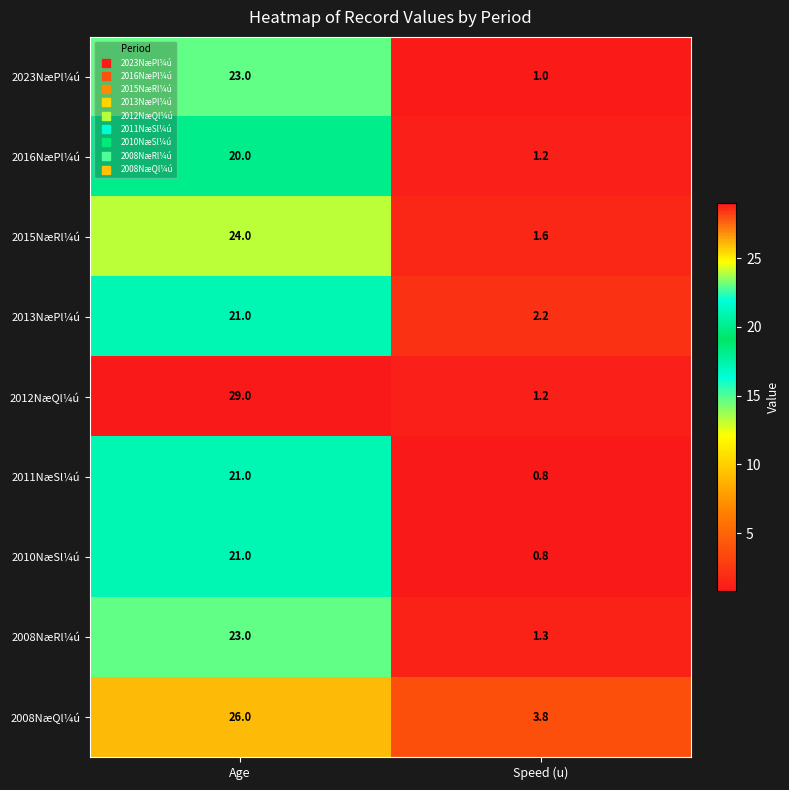

Reading left to right, transcribe all the data shown in this chart.

2023NæPl¼ú: 23.0	1.0
2016NæPl¼ú: 20.0	1.2
2015NæRl¼ú: 24.0	1.6
2013NæPl¼ú: 21.0	2.2
2012NæQl¼ú: 29.0	1.2
2011NæSl¼ú: 21.0	0.8
2010NæSl¼ú: 21.0	0.8
2008NæRl¼ú: 23.0	1.3
2008NæQl¼ú: 26.0	3.8